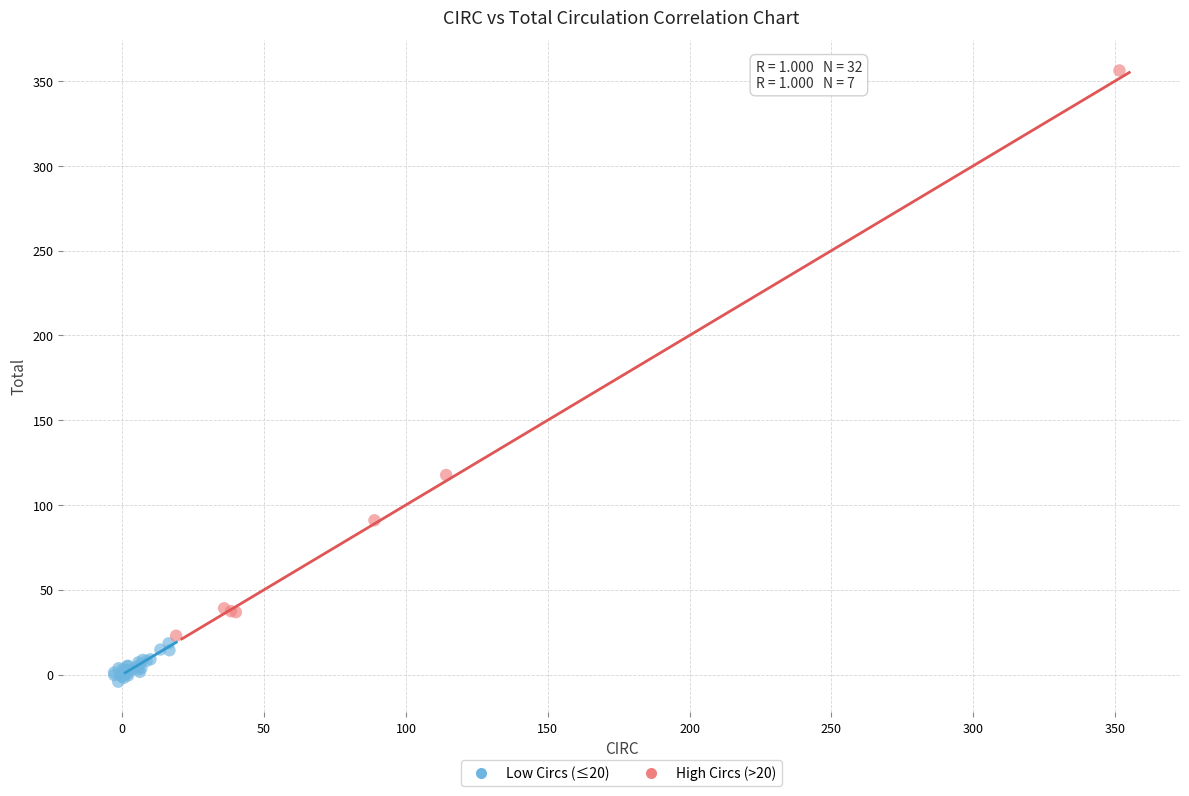

Which series contains the lowest Y value?

Low Circs (≤20)